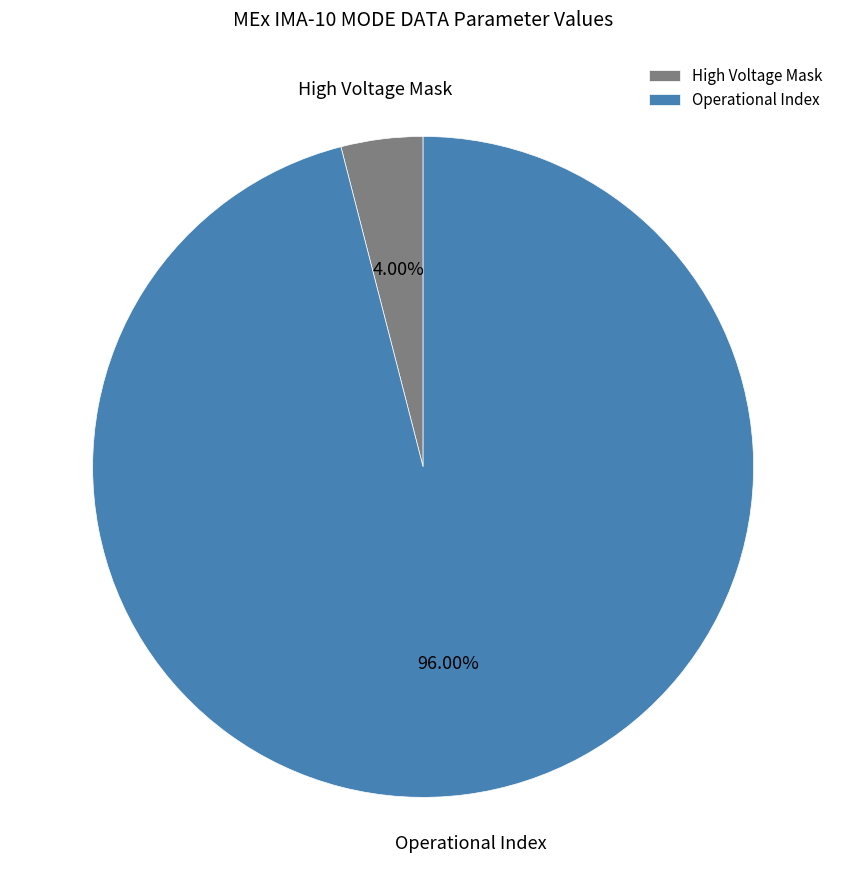

To the nearest percent, what is the difference between the largest and smallest slice percentages?

92%